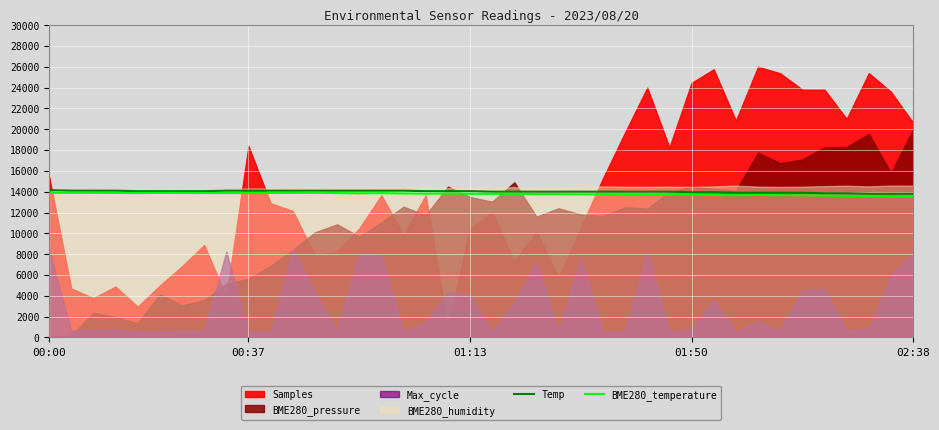

Is it true that Temp equals 6718 at 16?

False